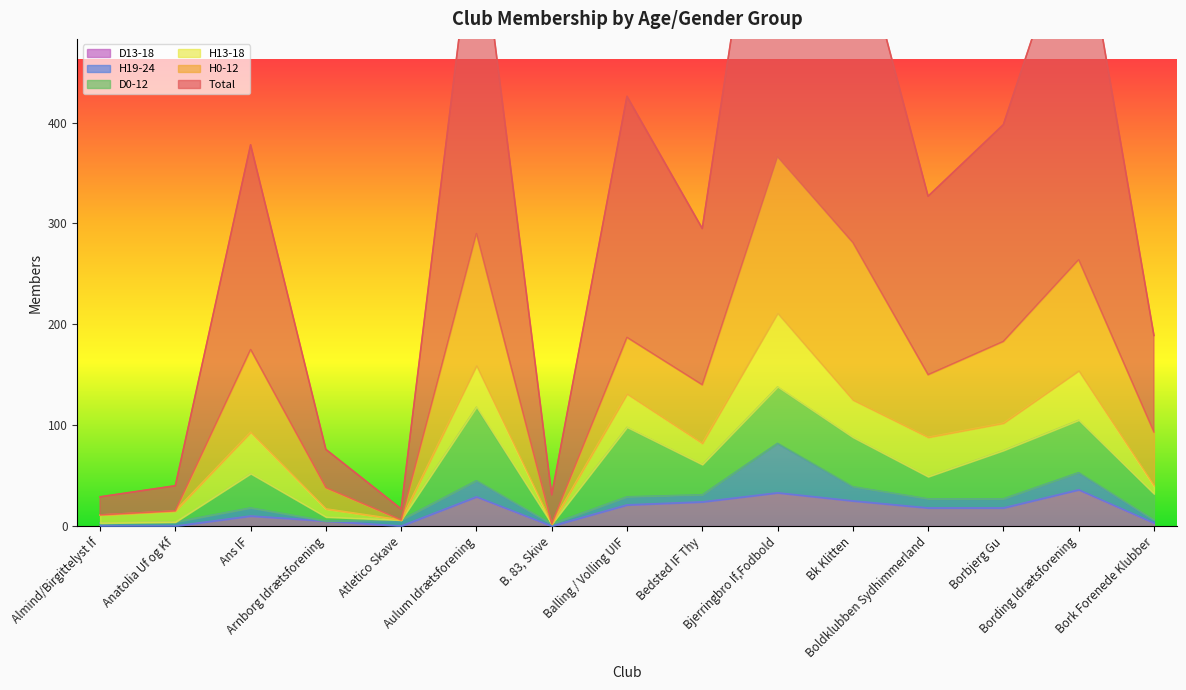

What is the spread (max minus min) of values at Balling / Volling UIF?

231